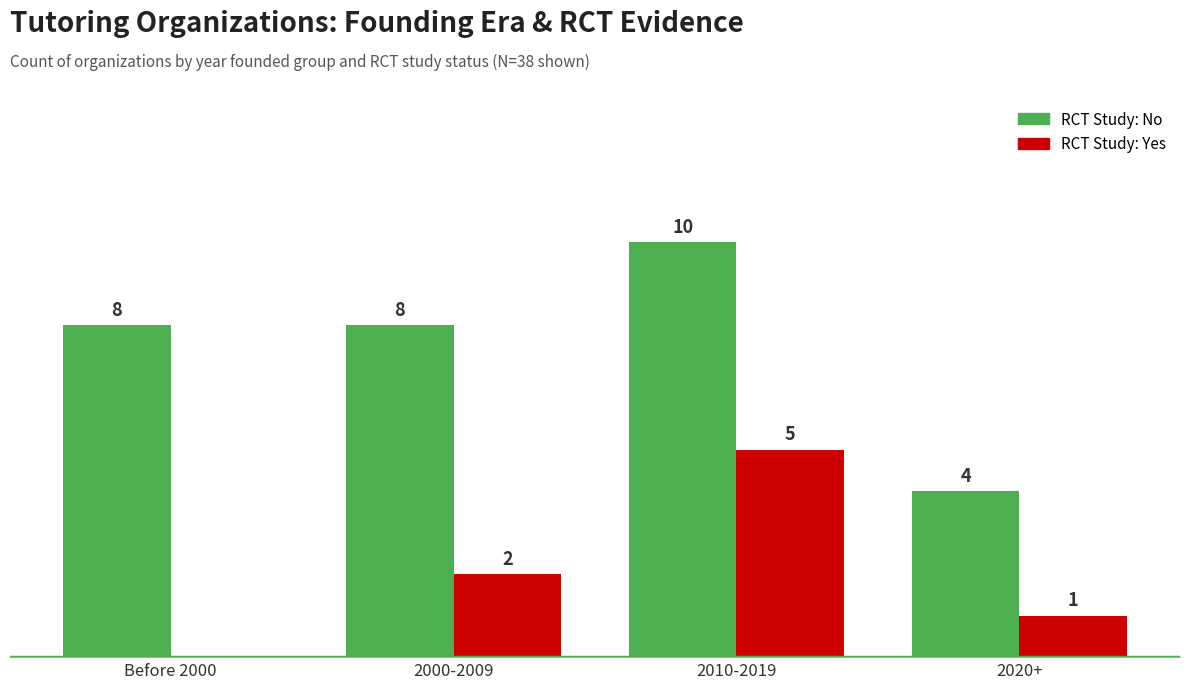

At which category is the sum across all series the highest?

2010-2019